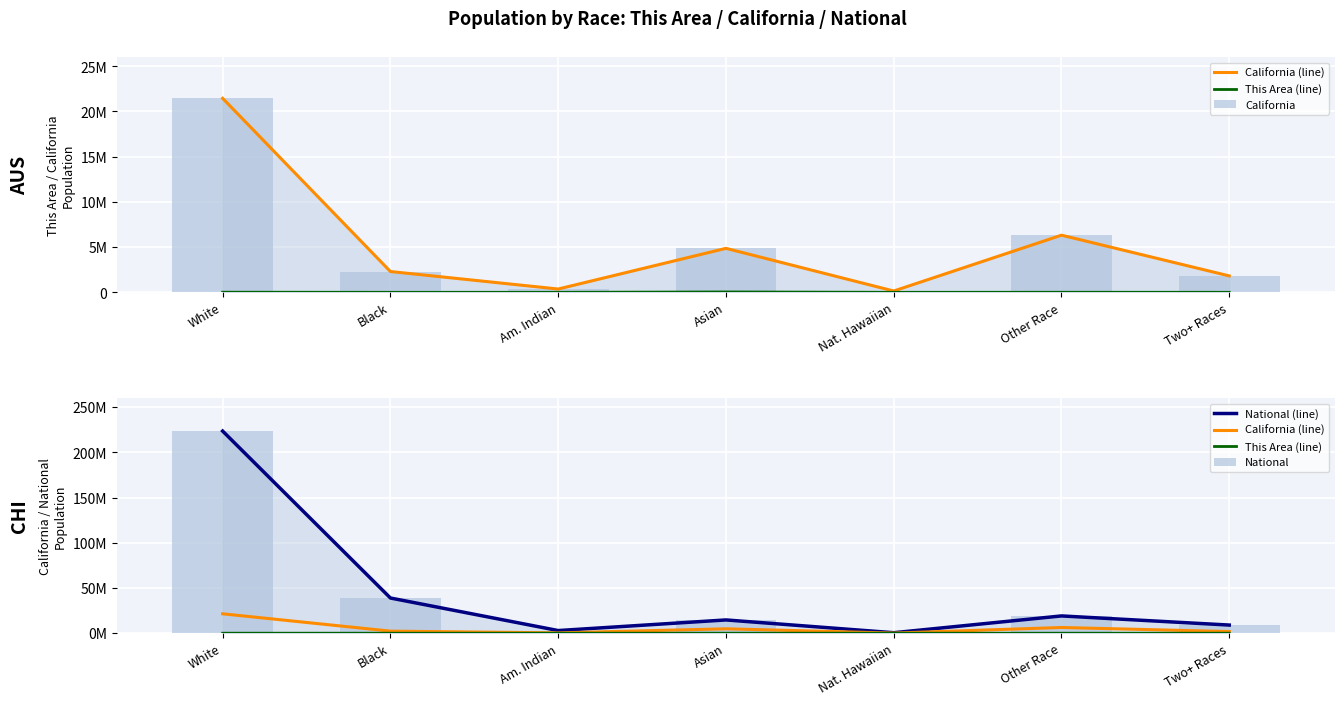

What is the greatest value displayed?

223553265